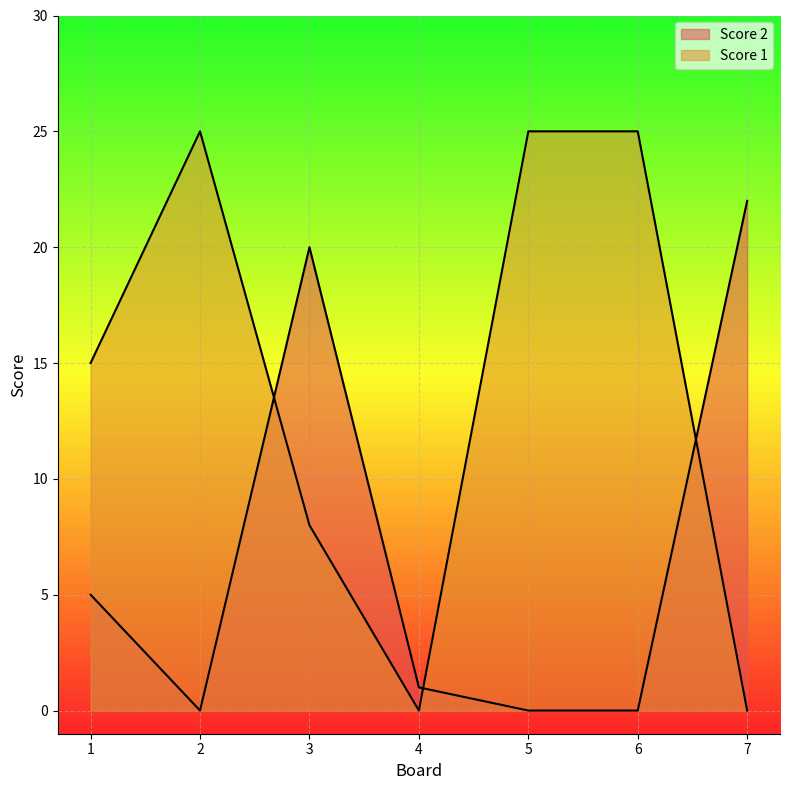

Reading left to right, list all the values displayed in this chart.

Score 2: 1=5	2=0	3=20	4=1	5=0	6=0	7=22
Score 1: 1=15	2=25	3=8	4=0	5=25	6=25	7=0